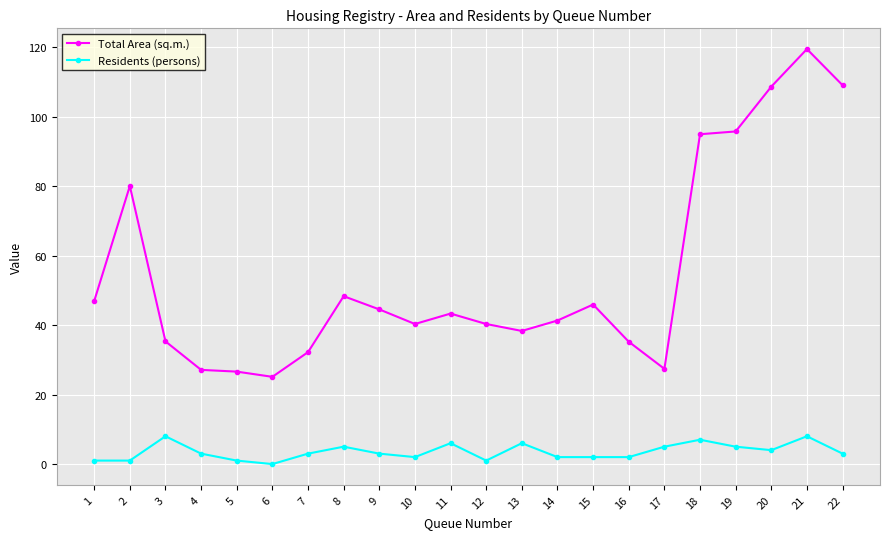

How many Residents (persons) values are between 2 and 5?

12